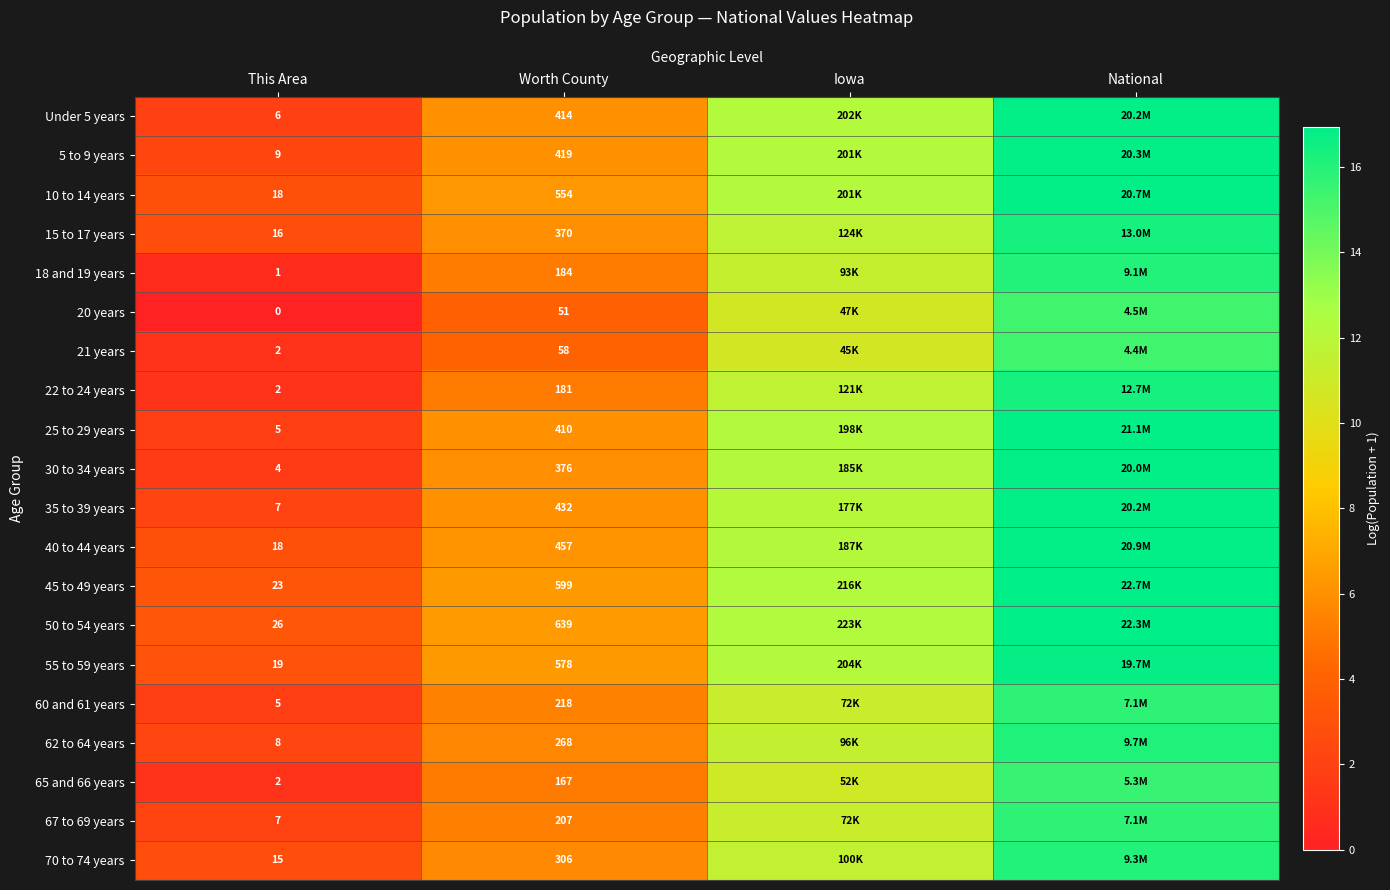

Which has a higher value, National or Iowa?

National